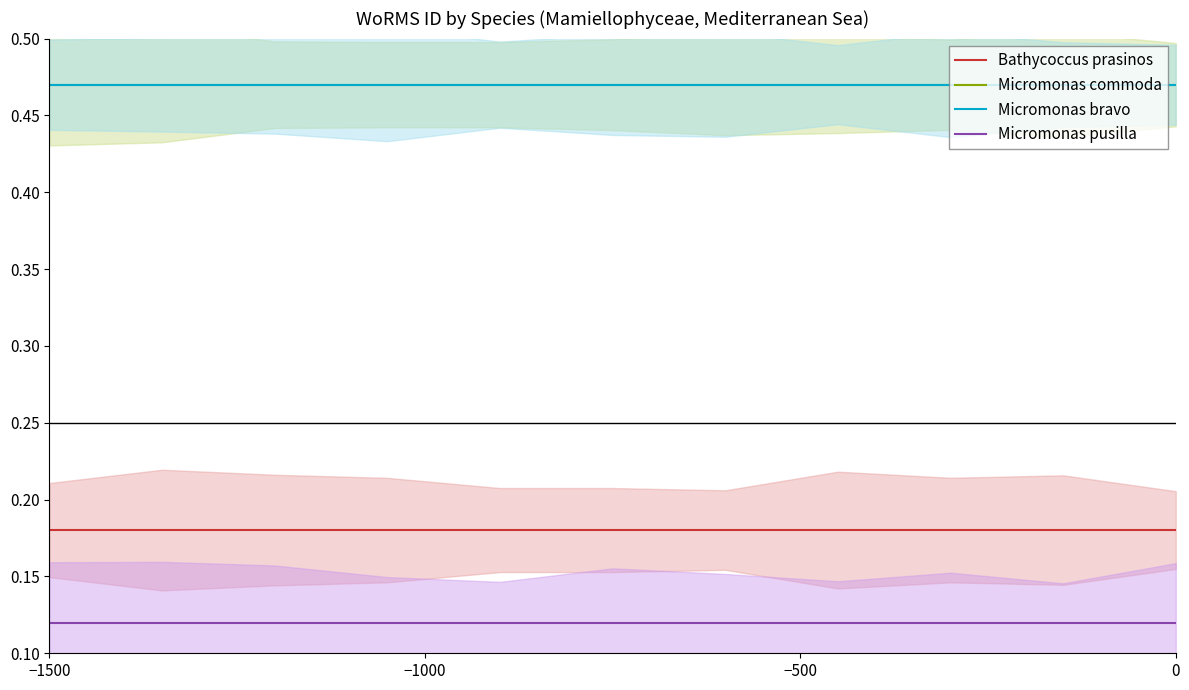

What is the sum of all Micromonas pusilla values?

1.3